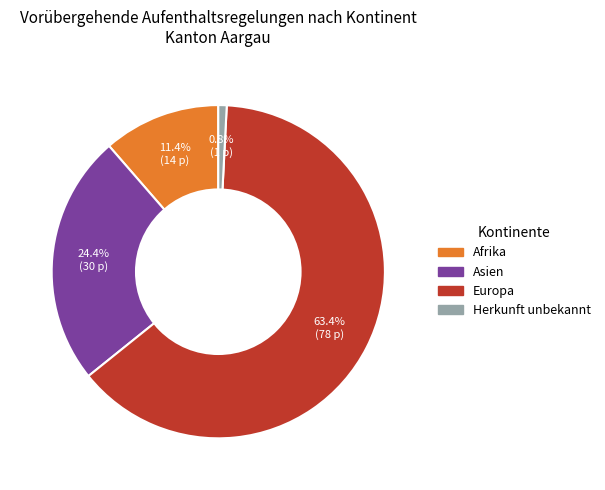

Which category accounts for the majority?

Europa